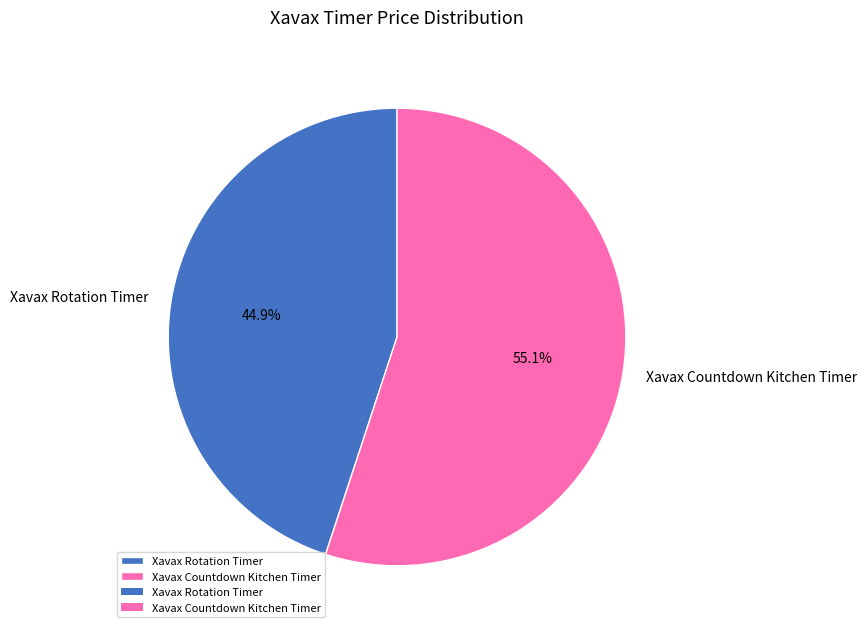

Which slice is the largest?

Xavax Countdown Kitchen Timer